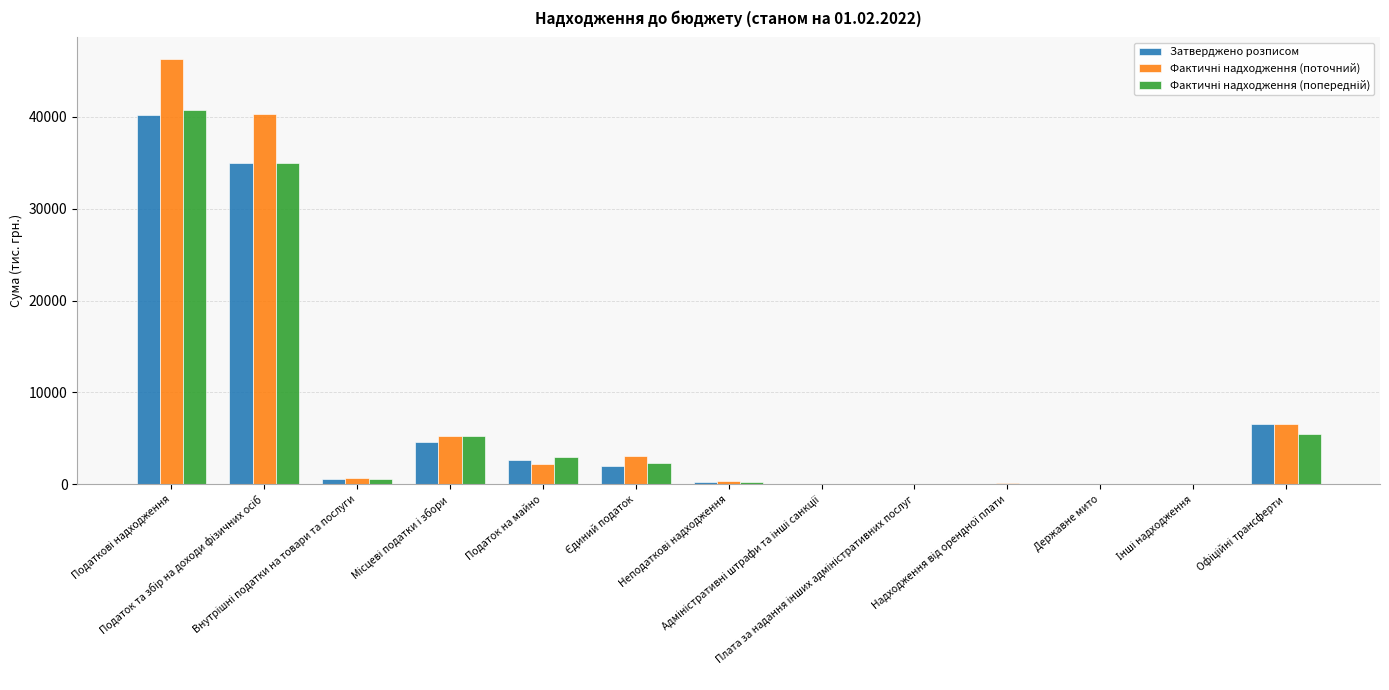

What is the greatest value displayed?

46317.8